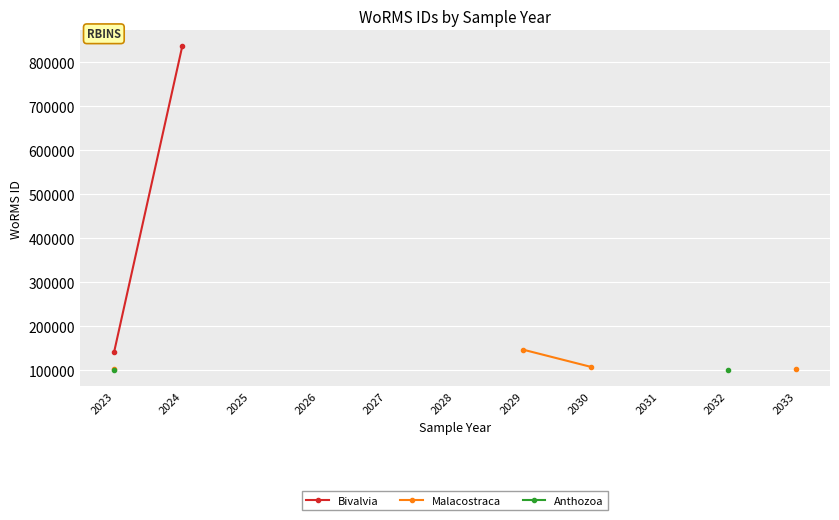

Does the chart display data point markers on the line(s)?

Yes